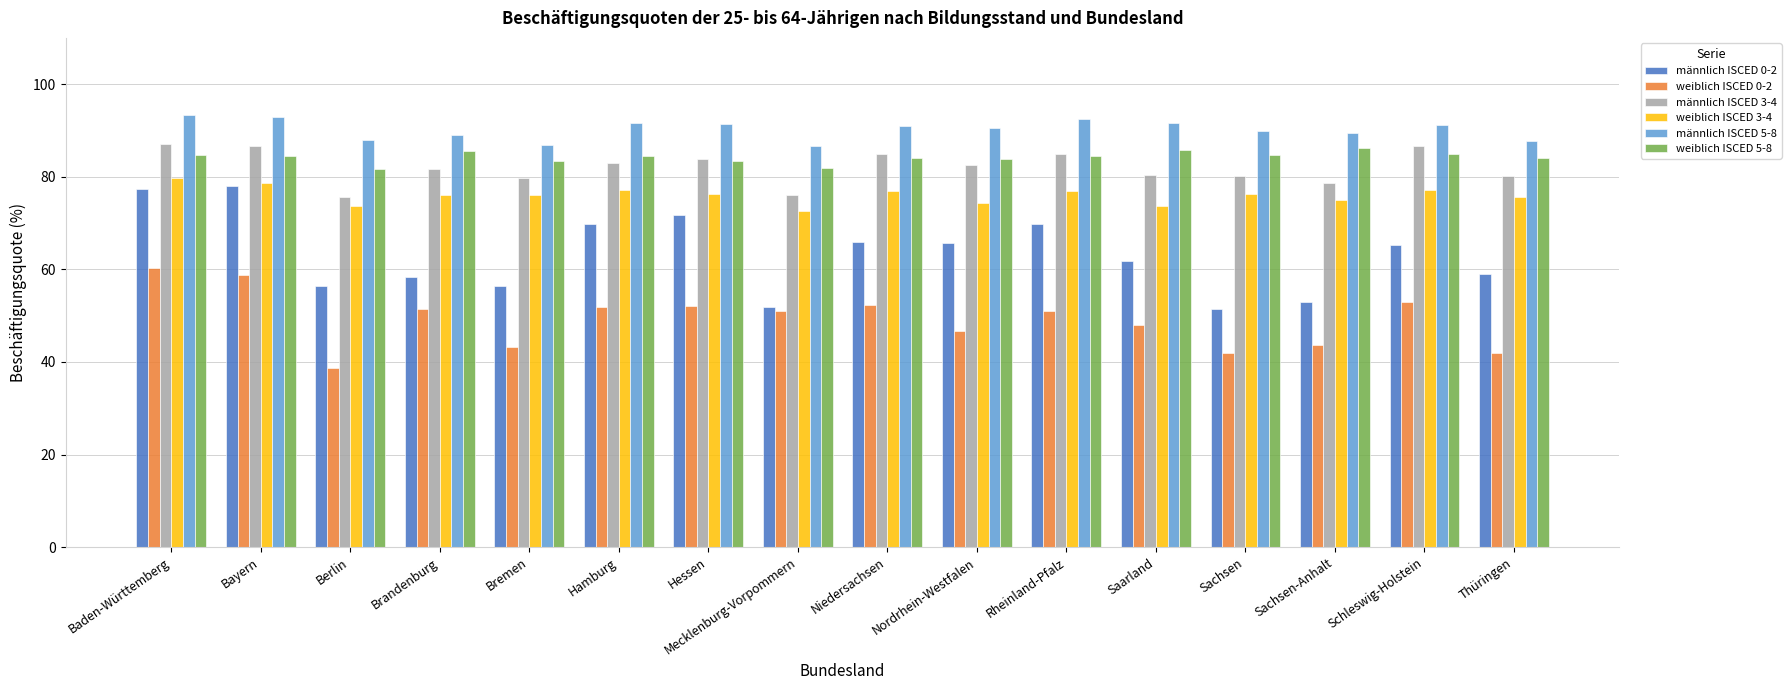

What is the total value across all series at Bayern?

479.4